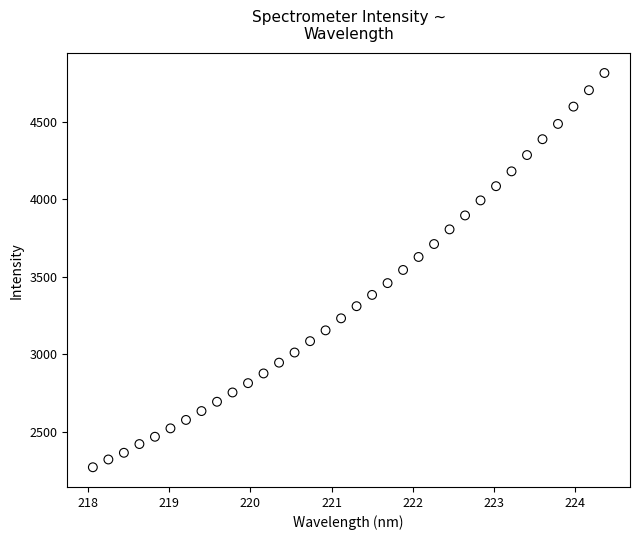

What is the range of X values (max minus min)?

6.3